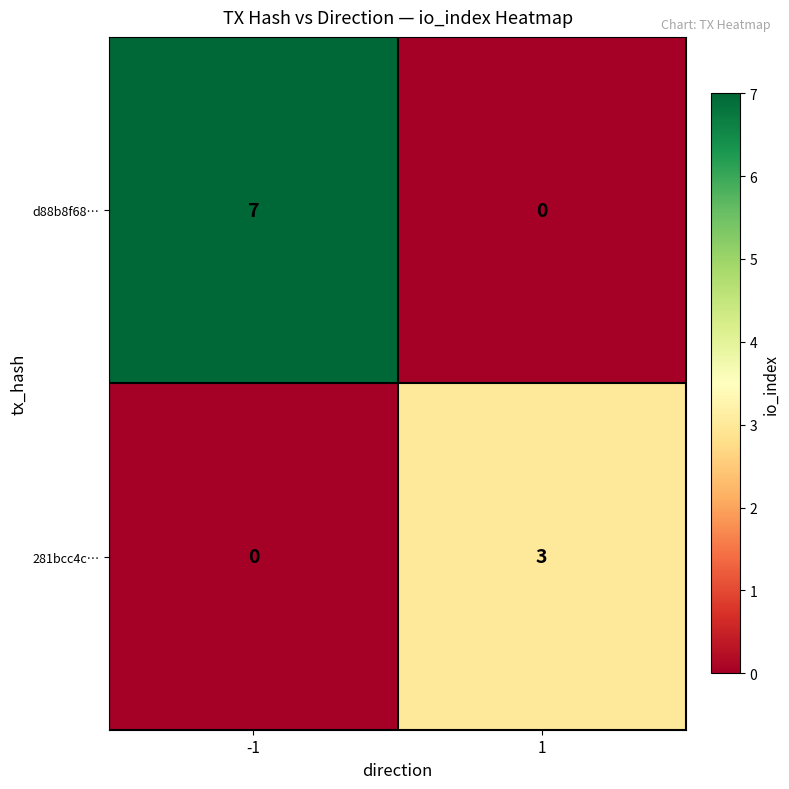

Is it true that d88b8f68… equals 7 at -1?

True